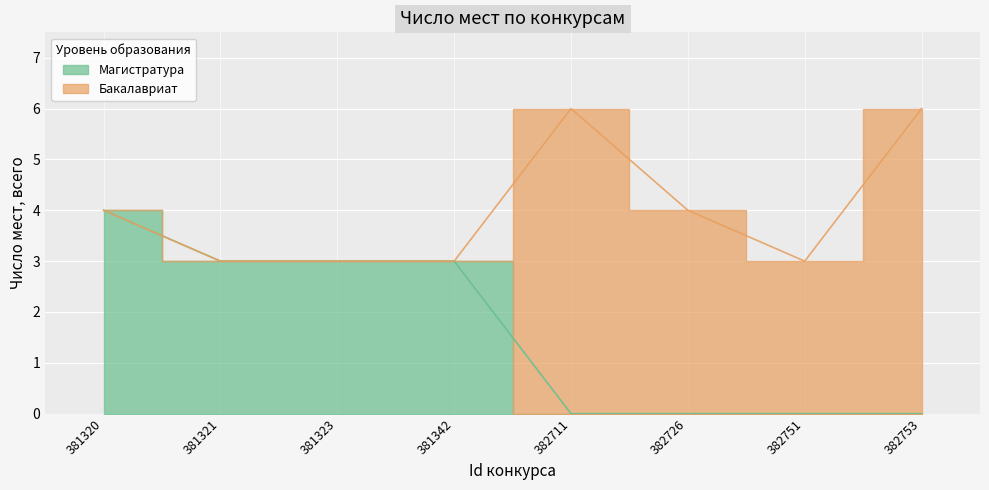

Is it true that the value at 381320 is 4?

True